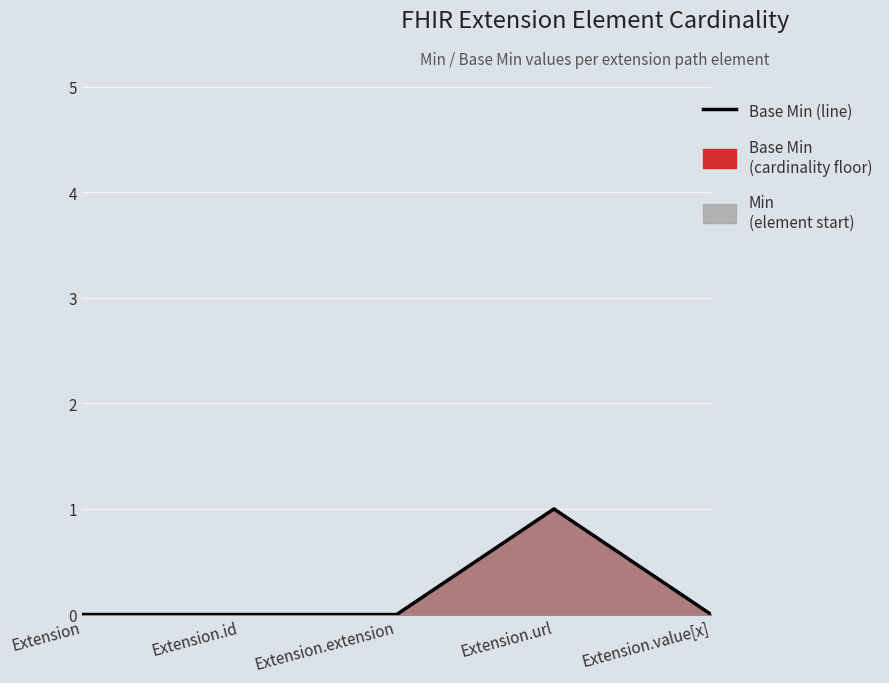

Between Extension.id and Extension.extension, which is larger?

Extension.id